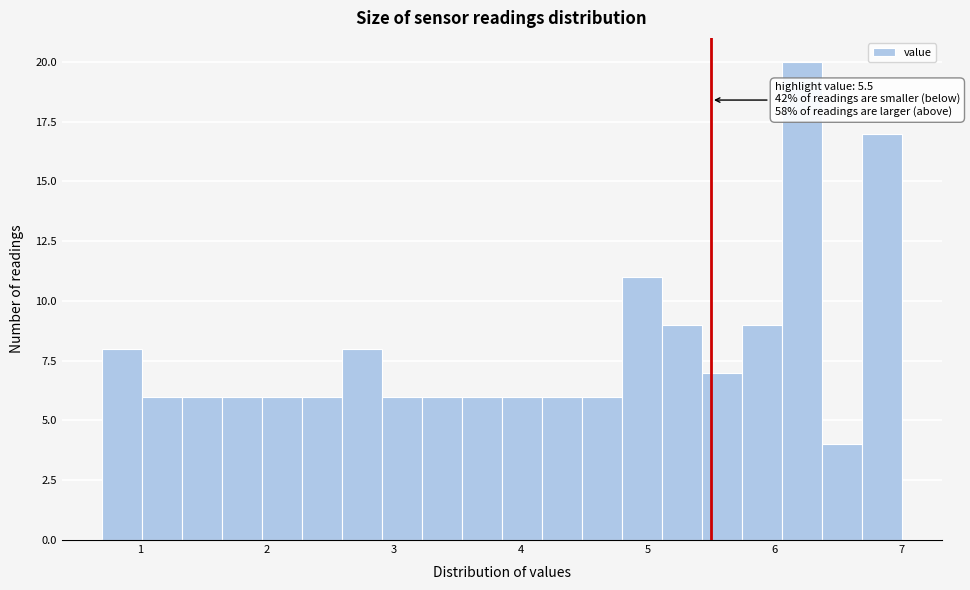

Around what value on the x-axis is the tallest bar? Give the approximate position of its centre, as read against the axis.

6.2